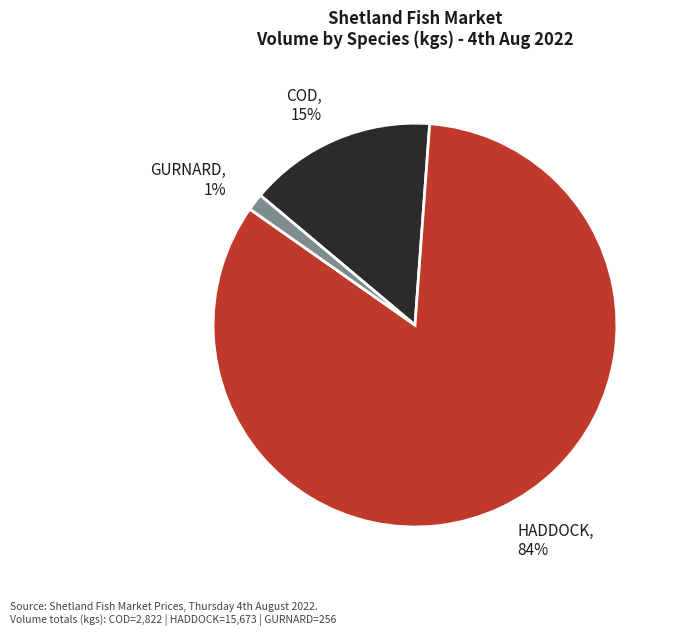

Is there a majority slice in this chart?

Yes